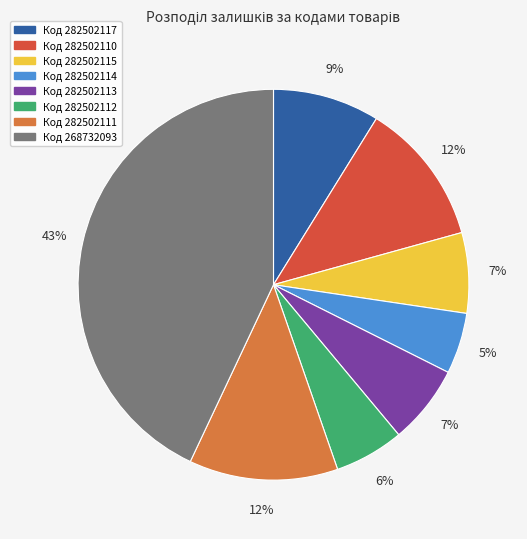

Is there a majority slice in this chart?

No